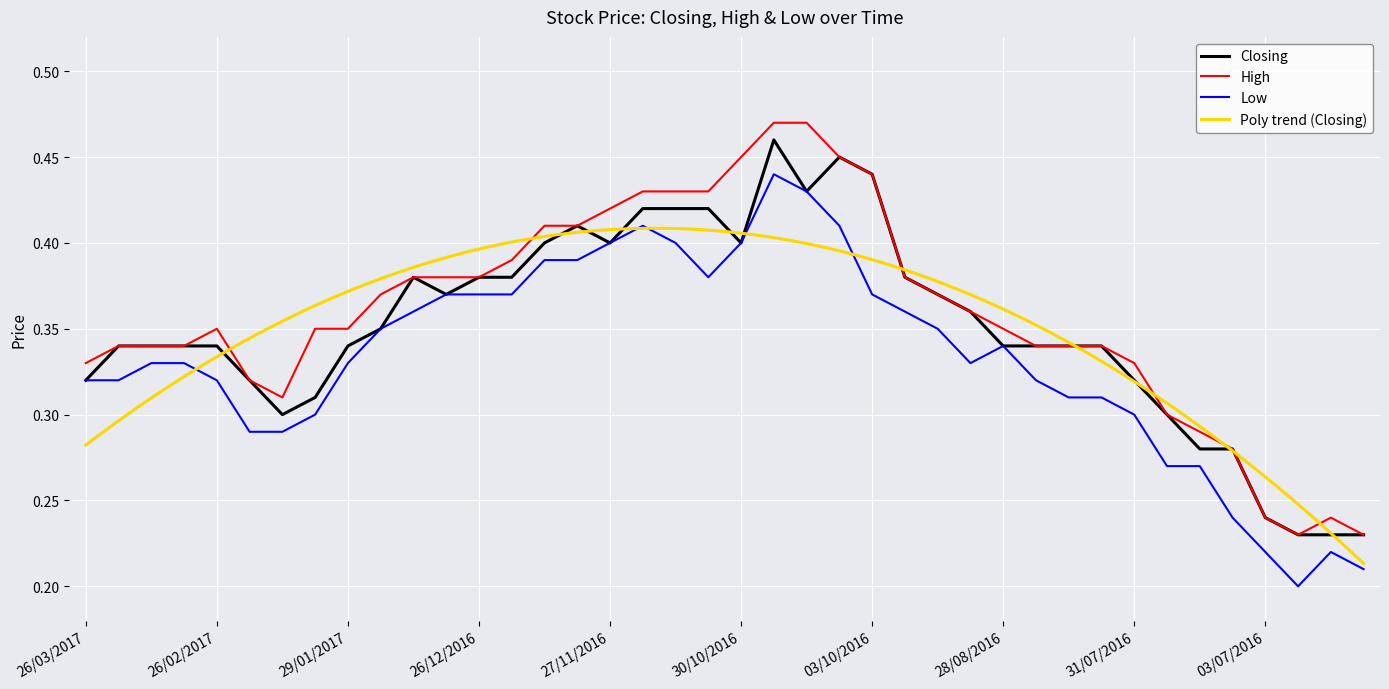

List the series in order of their overall mean, highest first.

High, Closing, Low